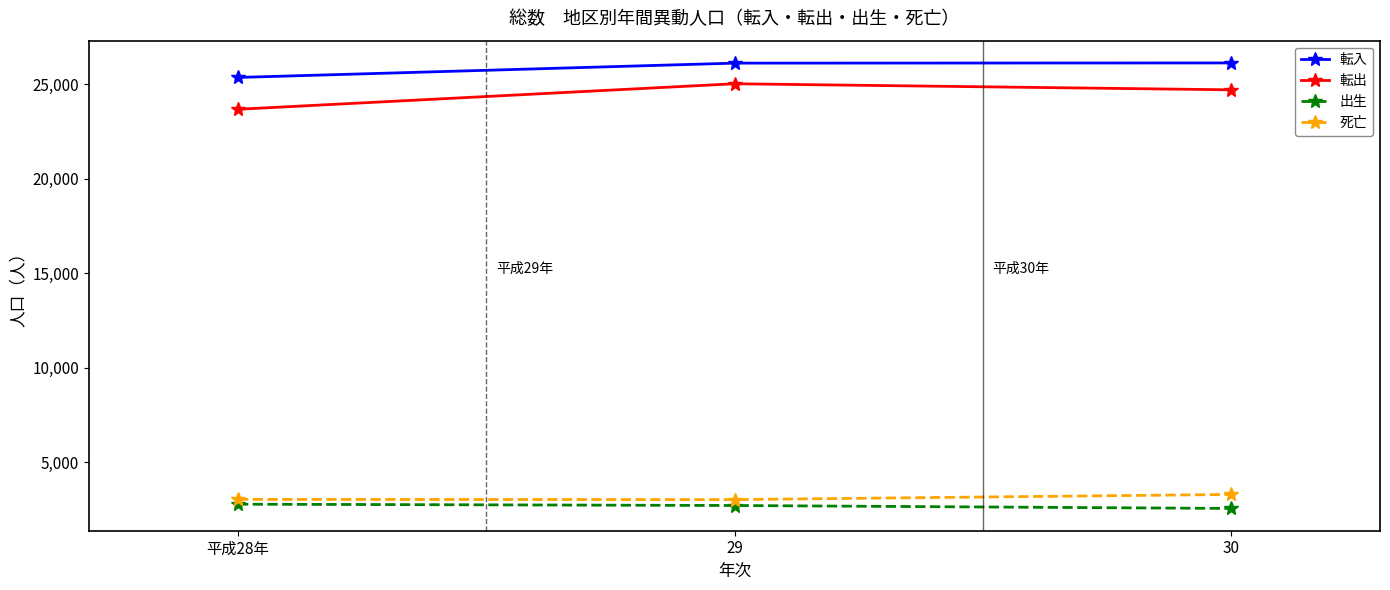

What is the sum of the 死亡 values at 平成28年 and 30?

6310